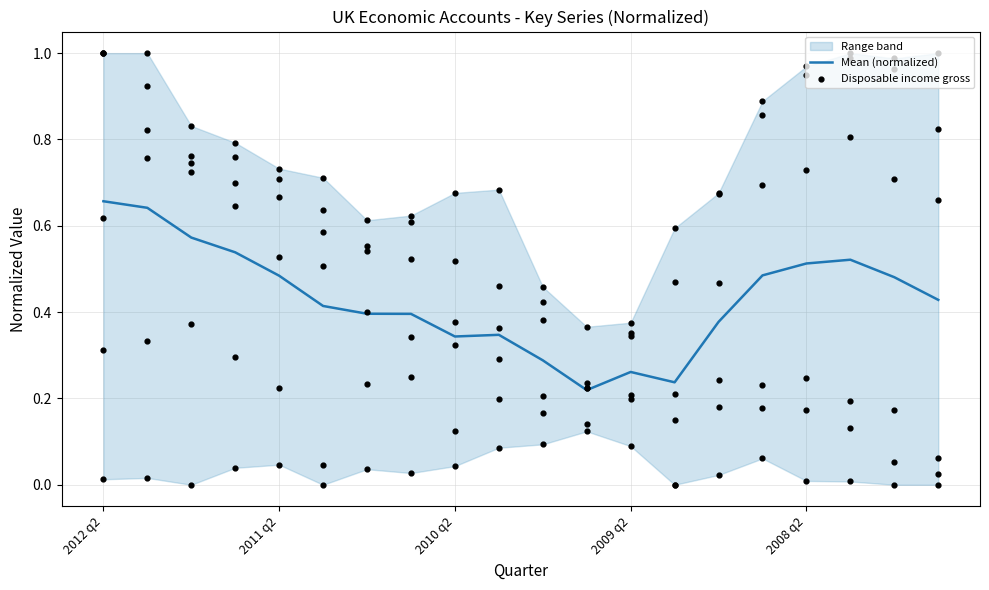

Is it true that Mean (normalized) equals 0.1 at 2010 q2?

False